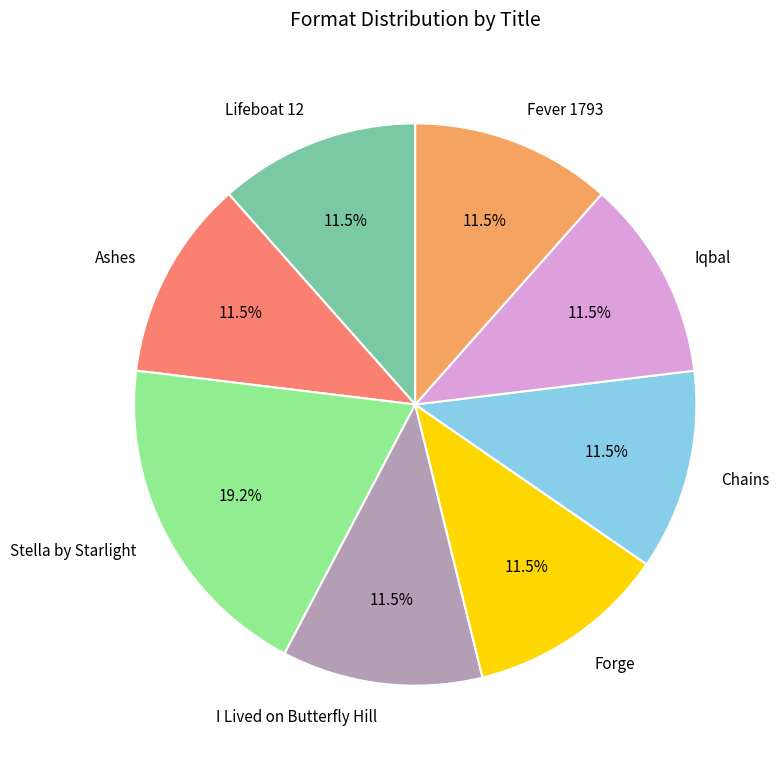

To the nearest percent, what is the average slice percentage?

12%